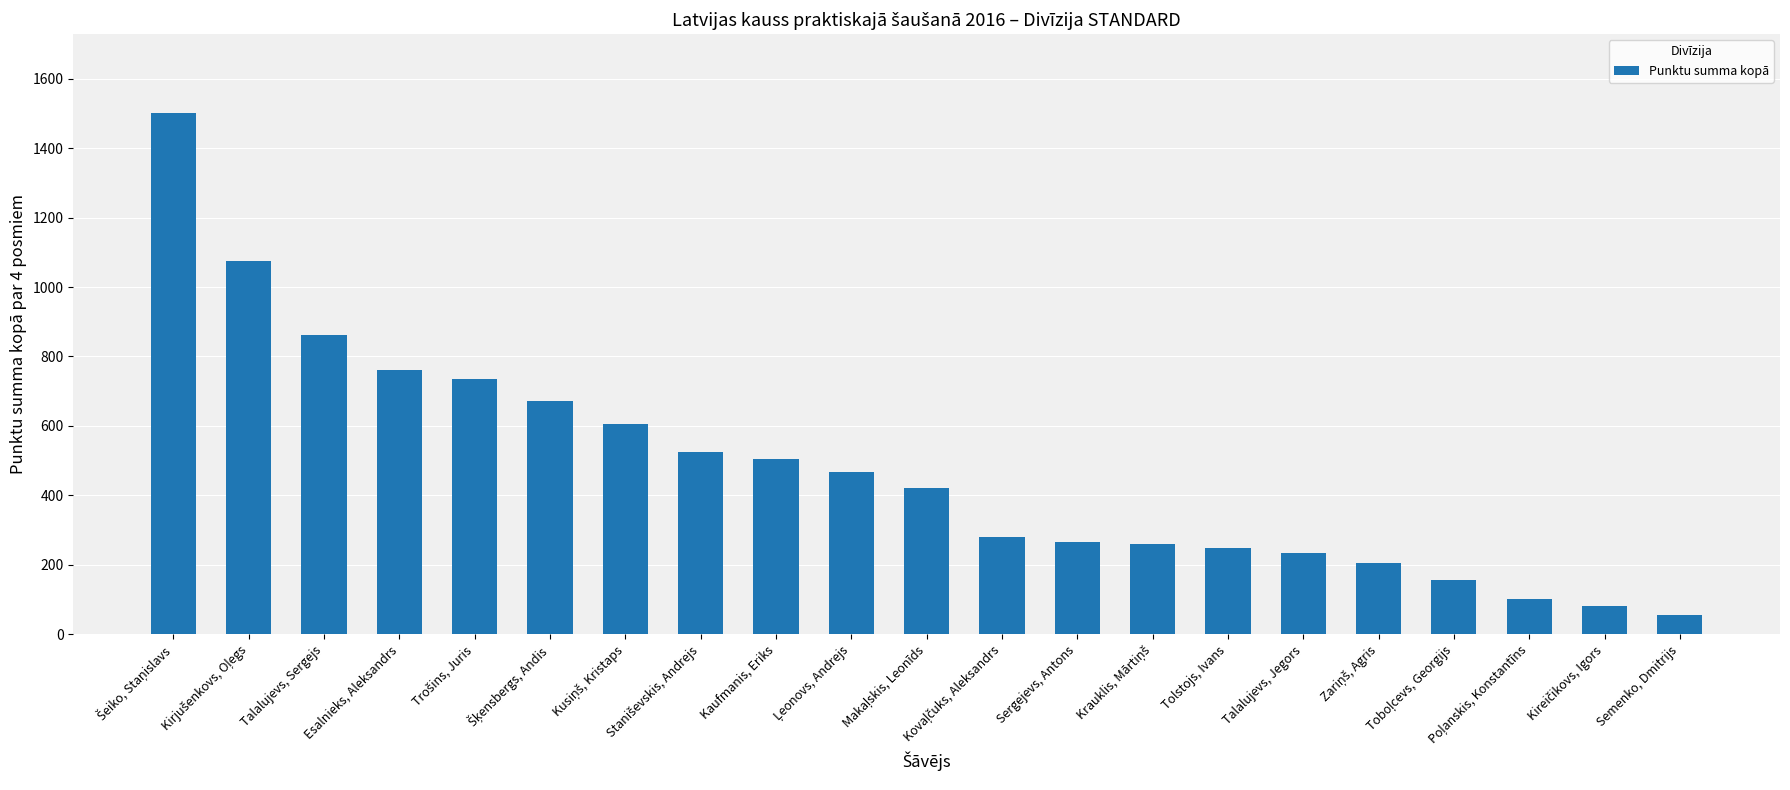

What is the smallest value displayed?

54.4